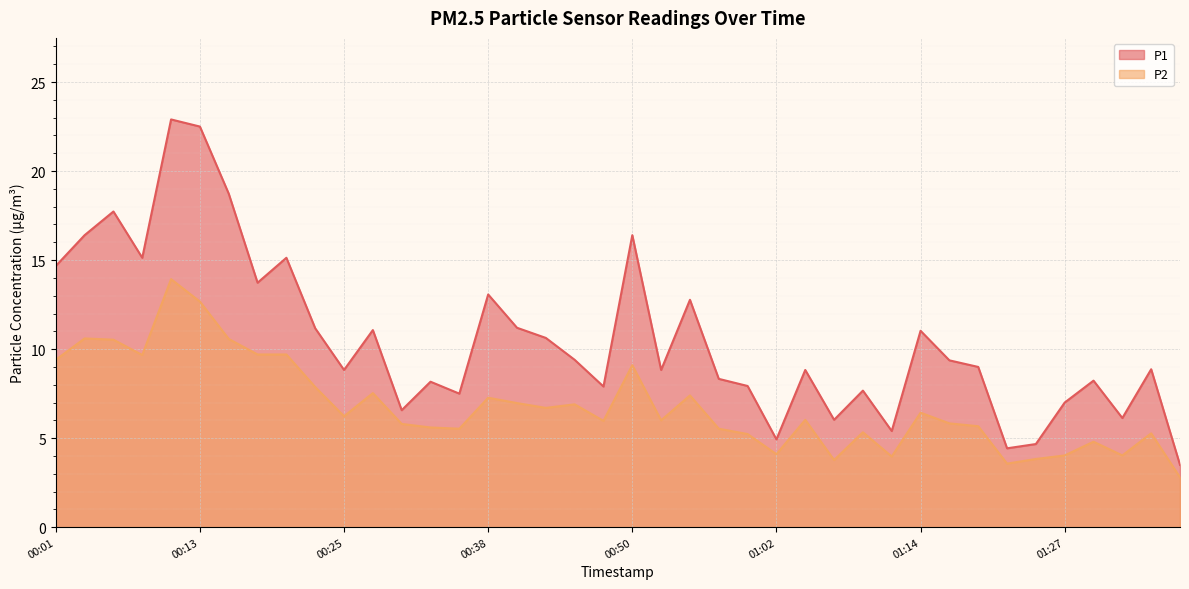

Is it true that P1 equals 13.1 at 00:38?

True